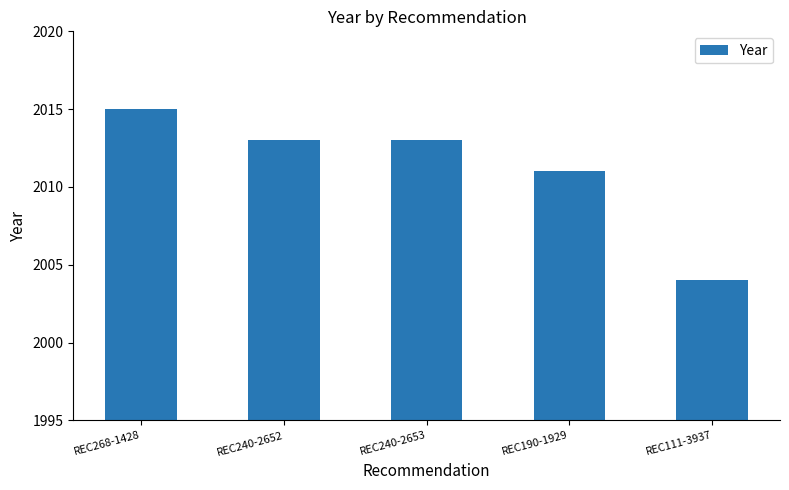

What is the sum of all values?

10056